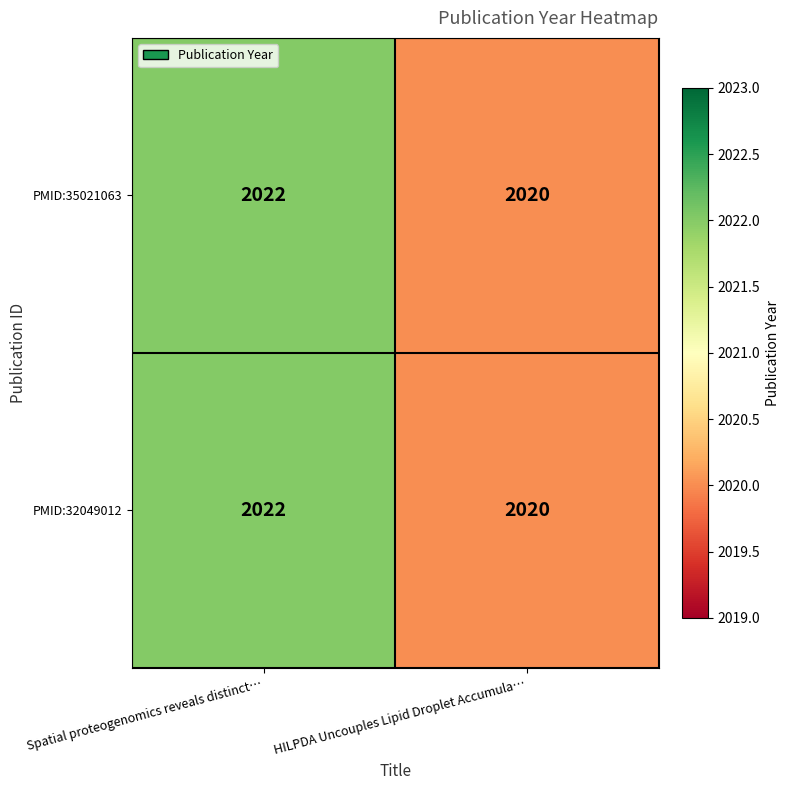

What is the sum of all PMID:32049012 values?

4042